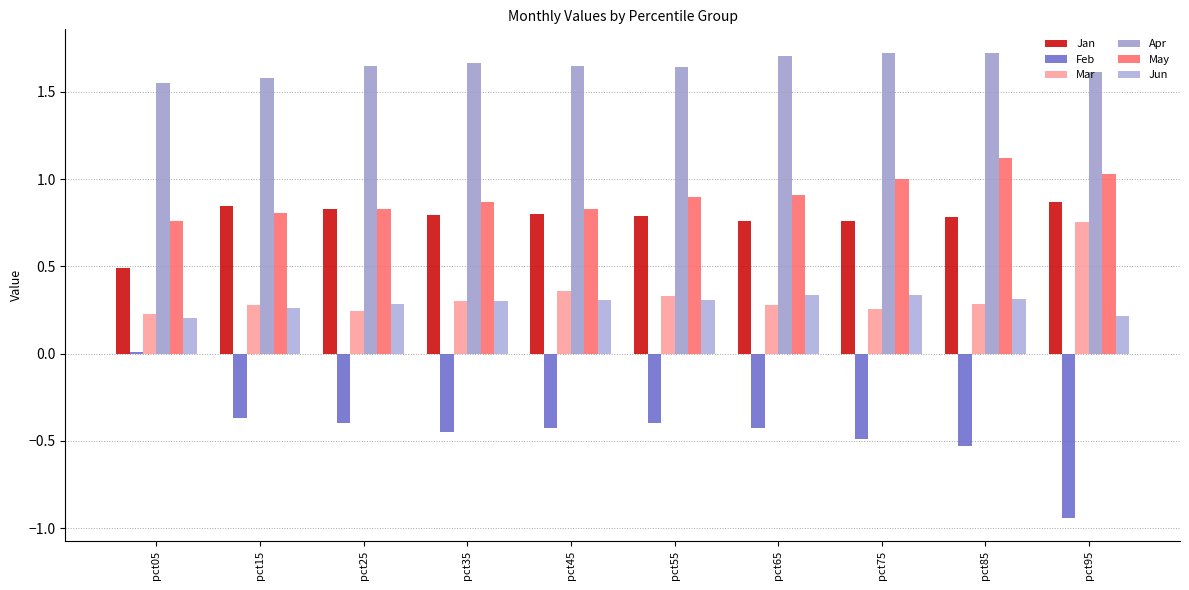

How many distinct data groups are displayed?

6